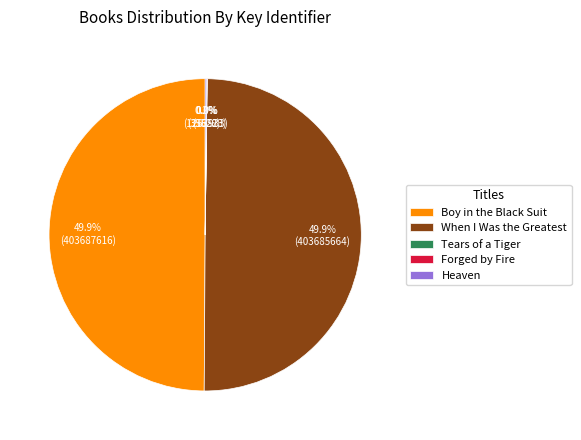

Is it true that When I Was the Greatest is 63% of the pie?

False